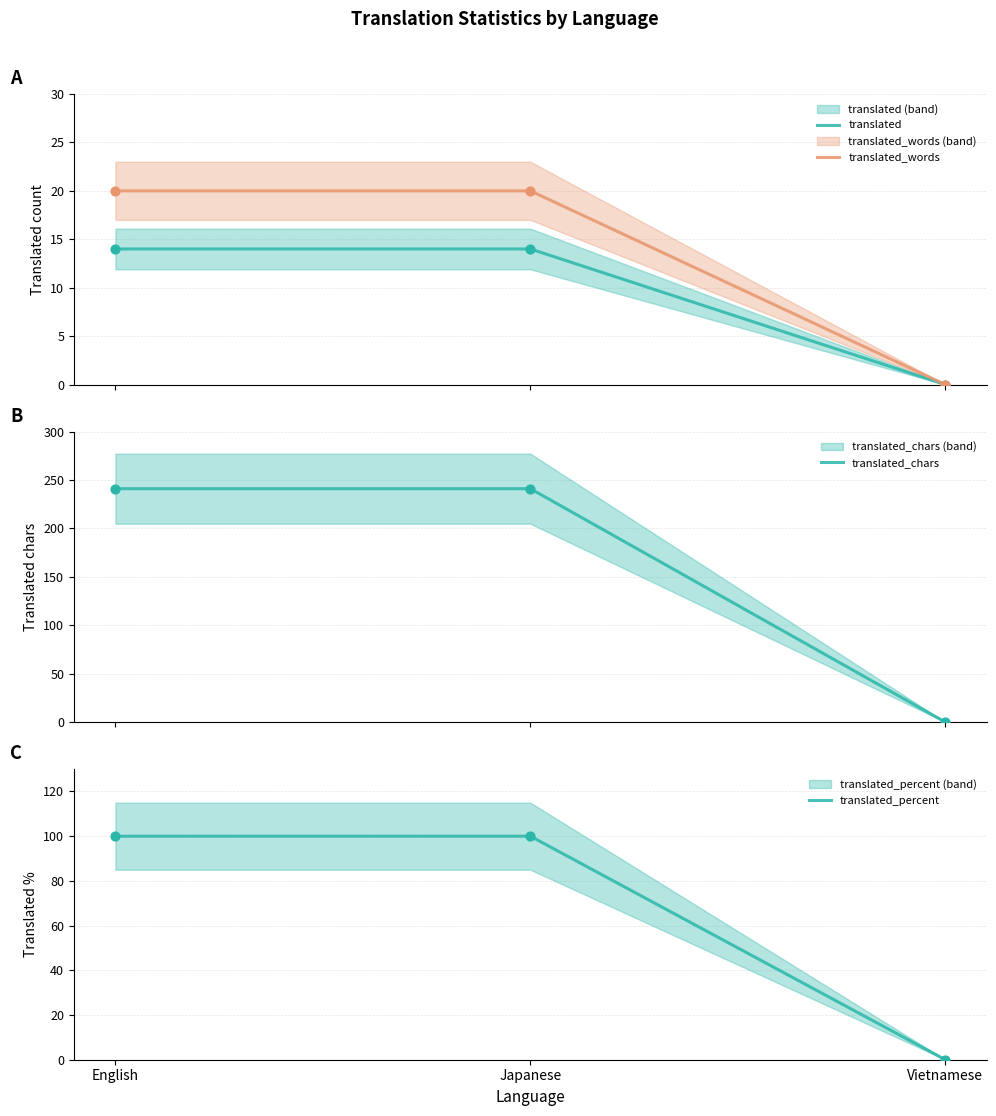

Which series reaches the maximum Y coordinate?

translated_chars